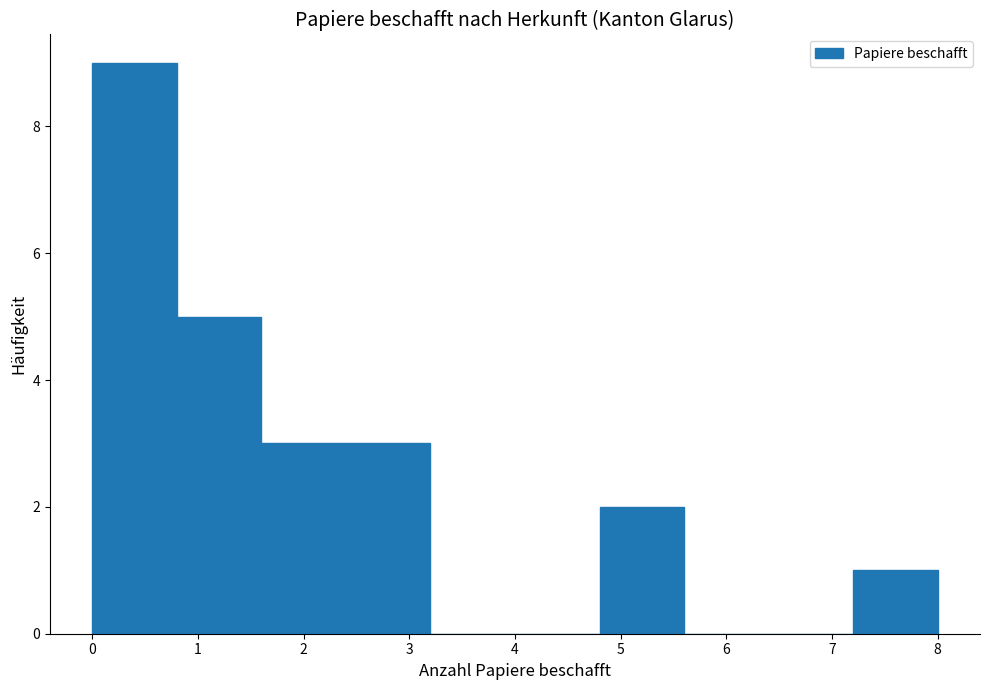

Reading left to right, list every bar in this chart as the range it spans on the x-axis followed by its height. The values are not printed on the chart, so give them approximately, as read against the axis.

0.0 to 0.8: 9
0.8 to 1.6: 5
1.6 to 2.4: 3
2.4 to 3.2: 3
3.2 to 4.0: 0
4.0 to 4.8: 0
4.8 to 5.6: 2
5.6 to 6.4: 0
6.4 to 7.2: 0
7.2 to 8.0: 1